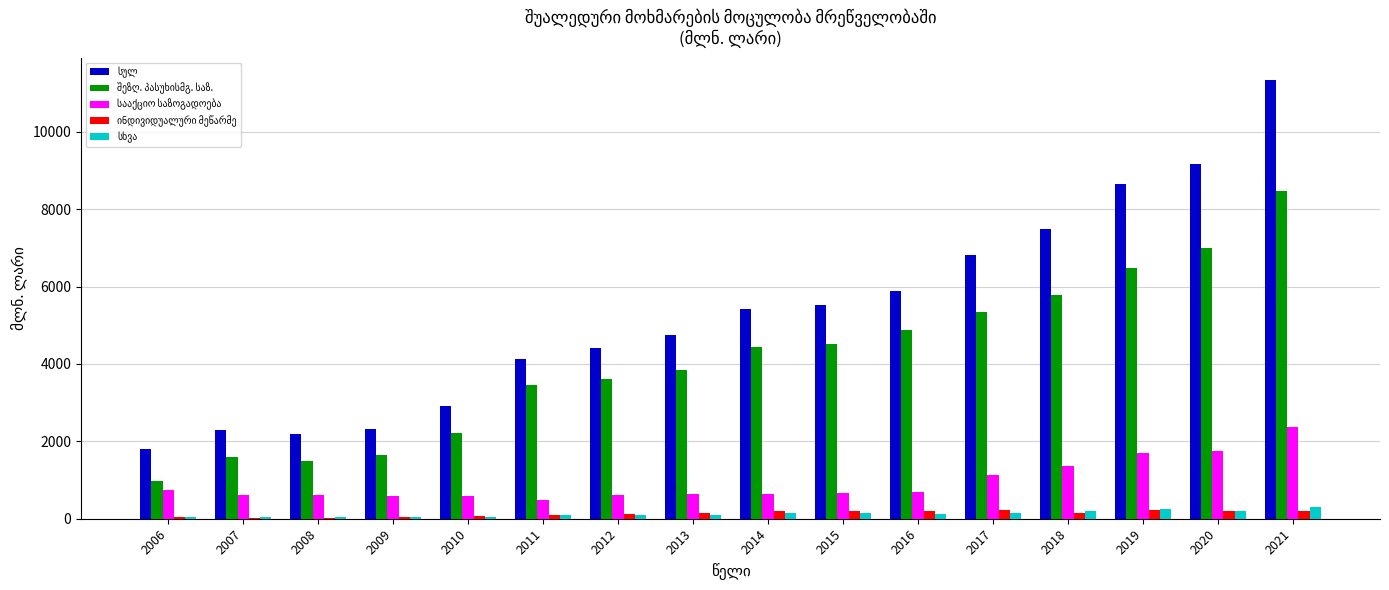

At which category is the sum across all series the highest?

2021